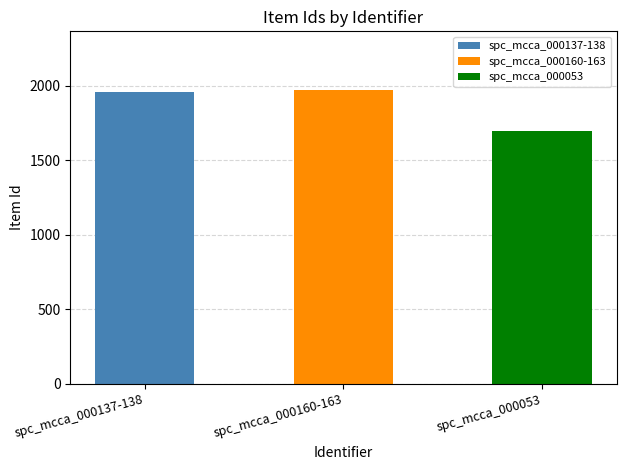

Where does the data first go above 1958?

spc_mcca_000160-163